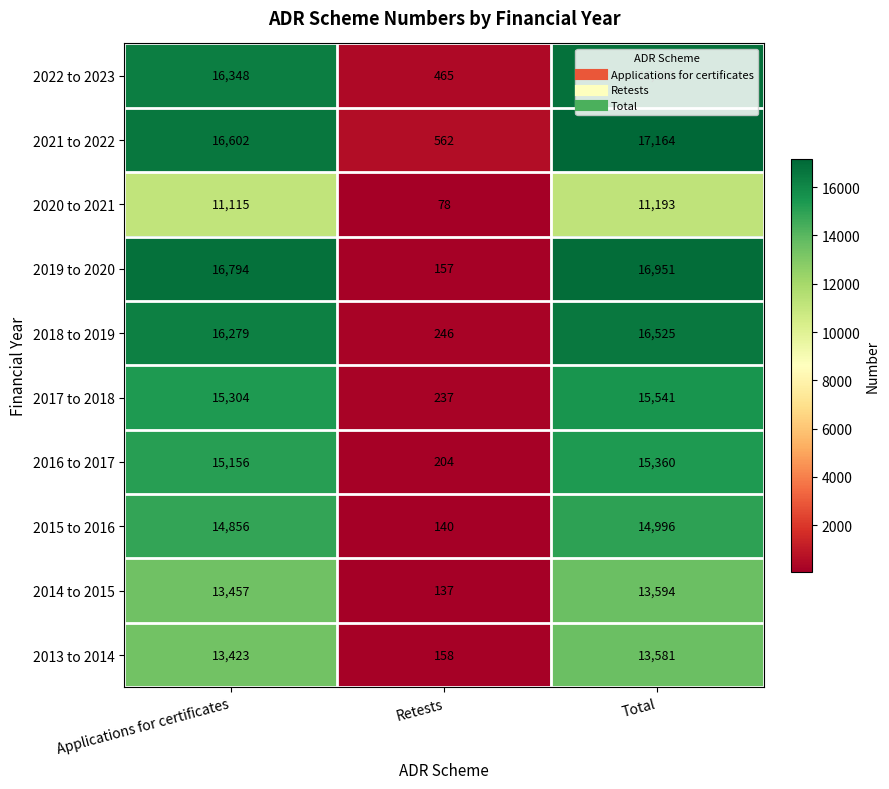

True or false: 2016 to 2017 has a value of 15360 at Total.

True